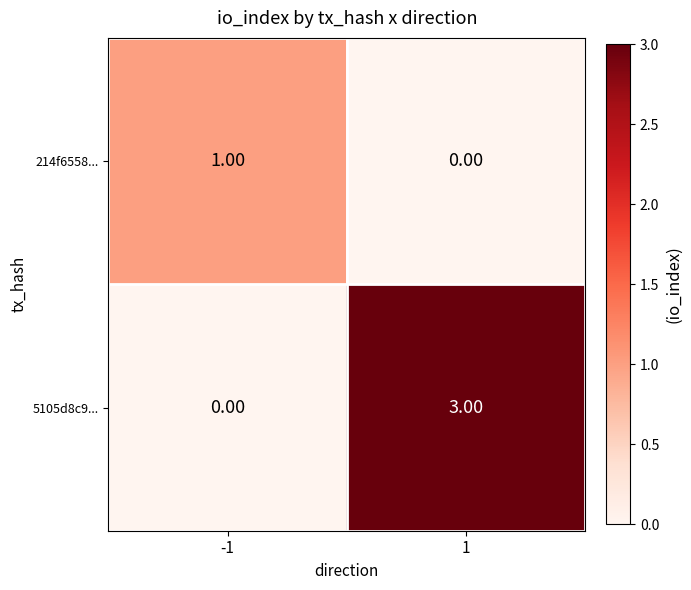

Between -1 and 1, which series saw the biggest shift?

5105d8c9...